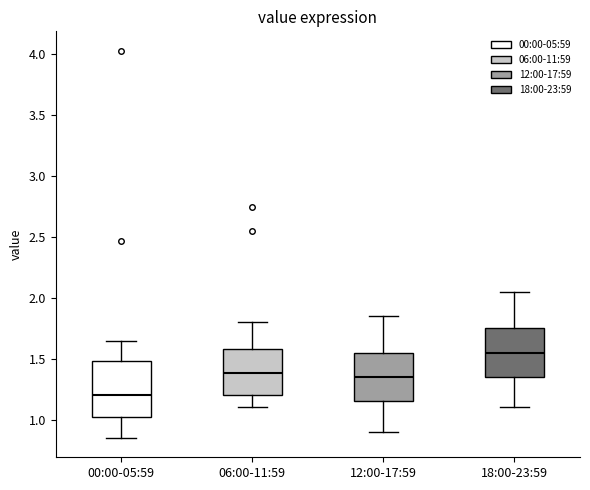

Comparing the boxes themselves (not the whiskers), which one is the tallest?

00:00-05:59